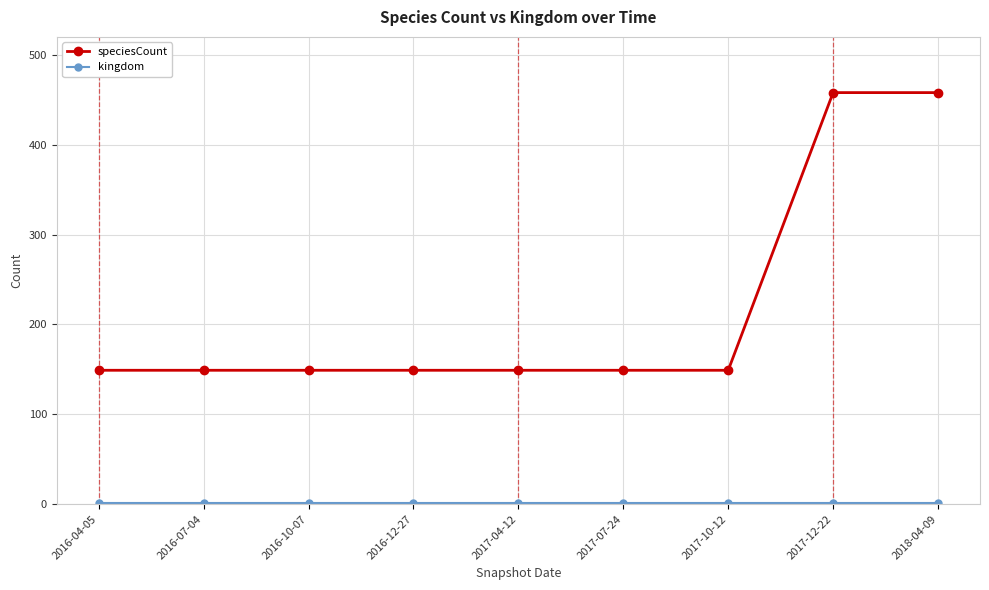

What is the label of the 5th point from the right?

2017-04-12